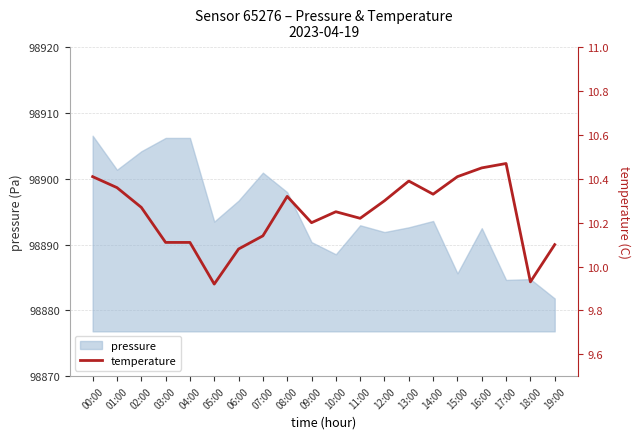

Rank the categories by value from lowest to highest.

05:00, 18:00, 06:00, 19:00, 03:00, 04:00, 07:00, 09:00, 11:00, 10:00, 02:00, 12:00, 08:00, 14:00, 01:00, 13:00, 00:00, 15:00, 16:00, 17:00